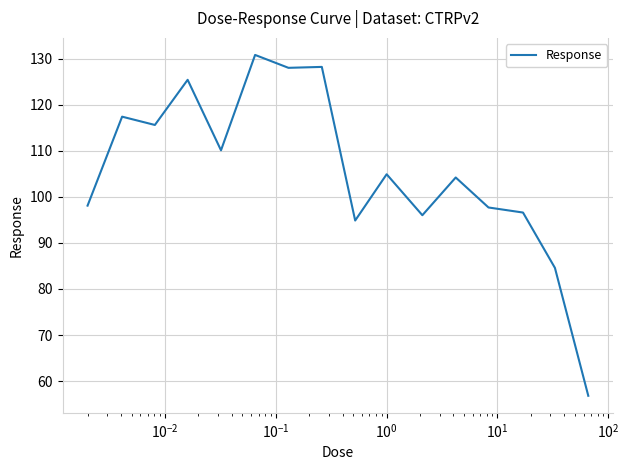

What is the smallest value displayed?

56.8